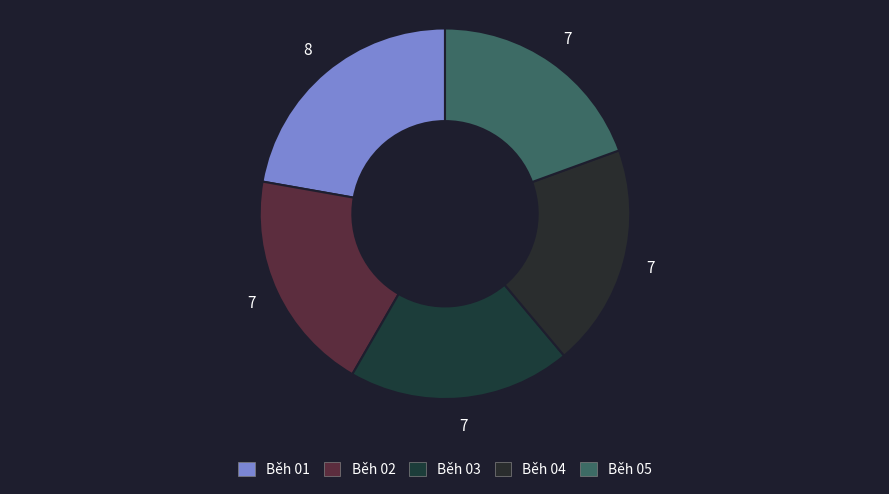

What is the largest slice in the pie chart?

Běh 01